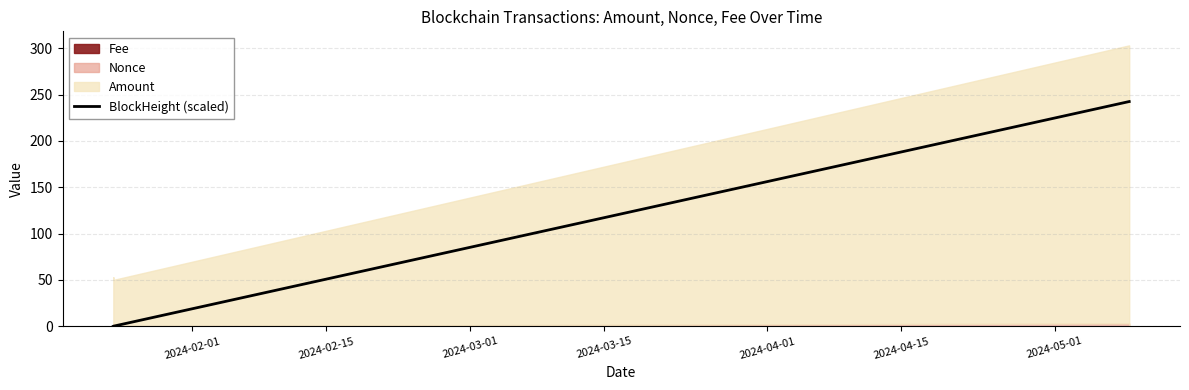

True or false: BlockHeight (scaled) has more than 1 interior local peaks.

False